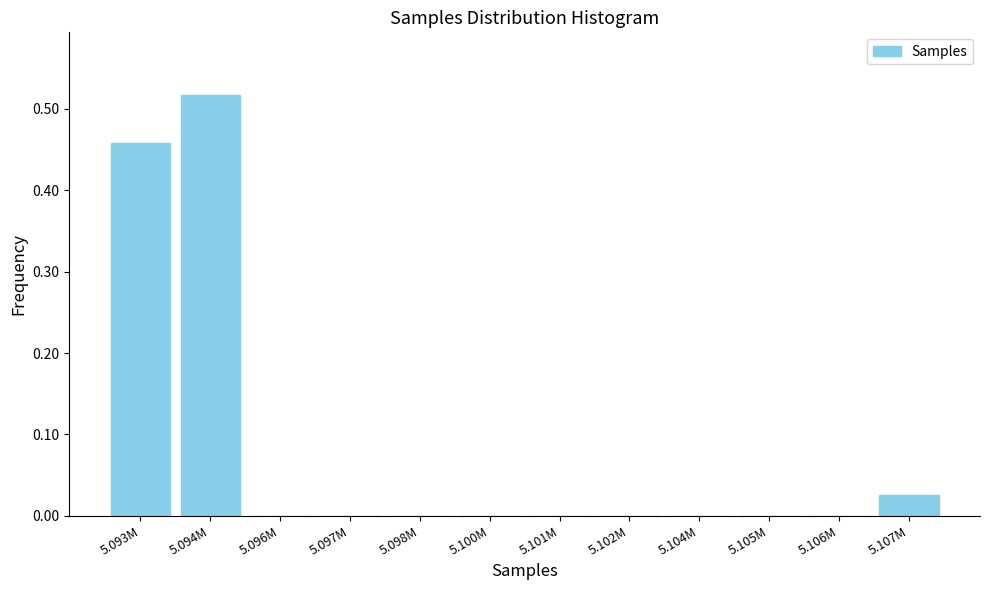

What is the sum of all values?

1.0